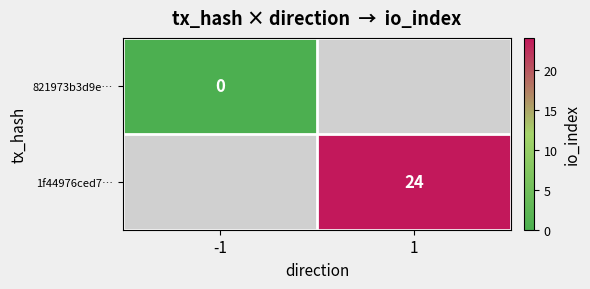

Is it true that 1f44976ced7… equals 8 at 1?

False